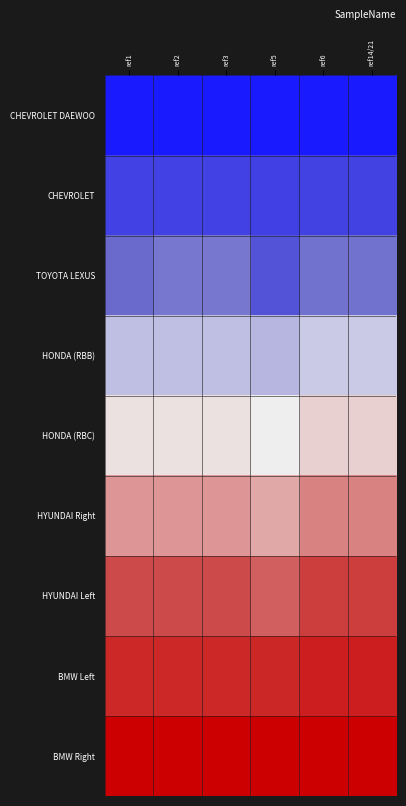

How many data points does each series have?

6